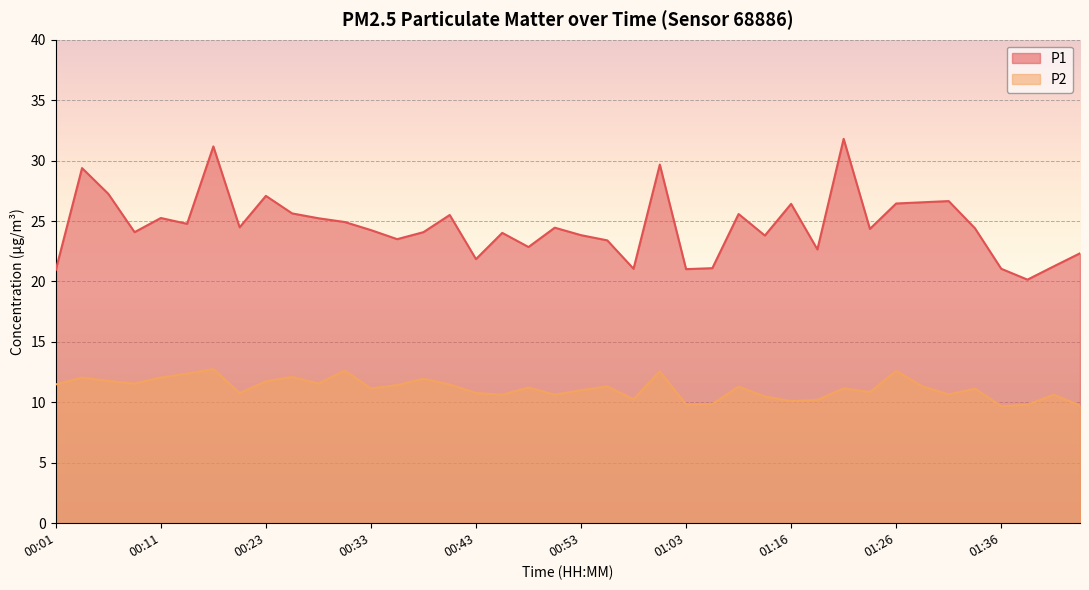

At which label does P2 first exceed 11?

00:01